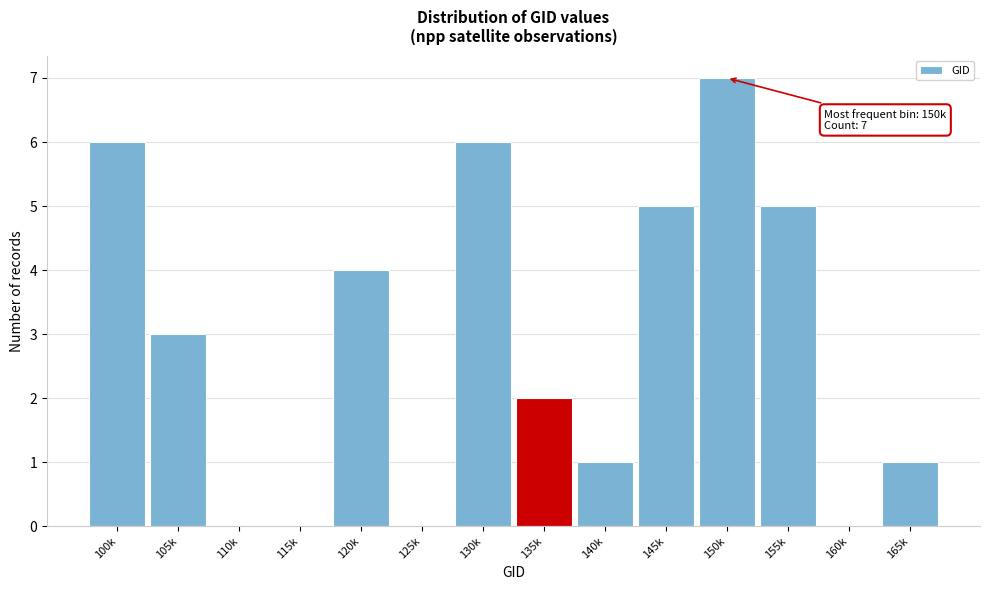

Reading left to right, list all the values displayed in this chart.

100k=6	105k=3	110k=0	115k=0	120k=4	125k=0	130k=6	135k=2	140k=1	145k=5	150k=7	155k=5	160k=0	165k=1